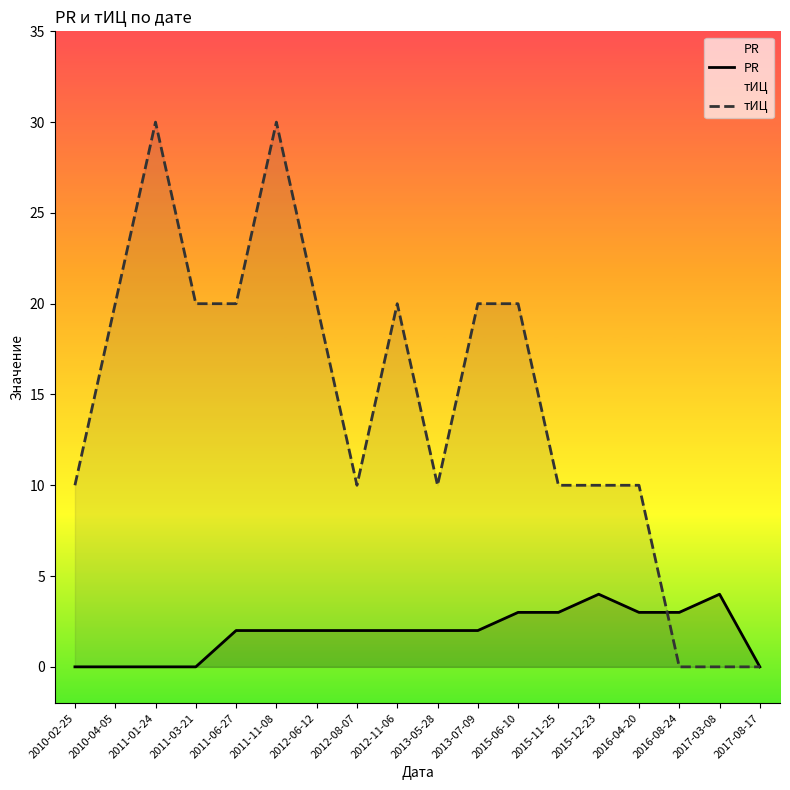

What is the maximum value shown in the chart?

30